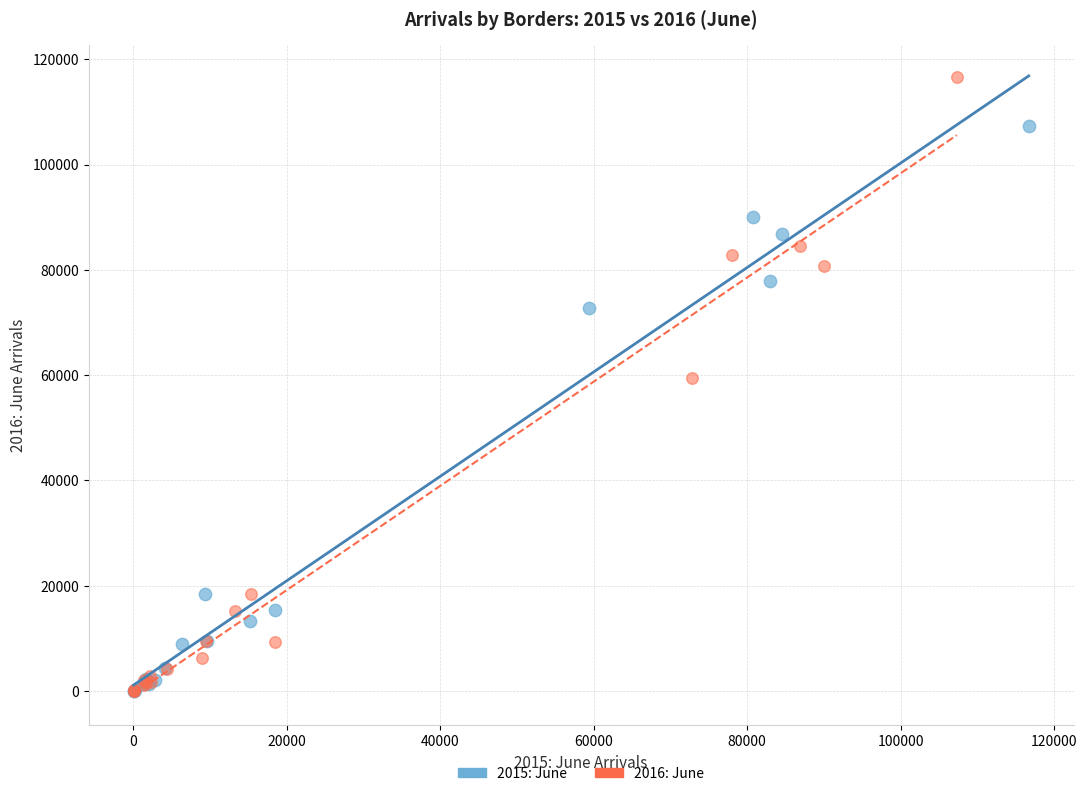

Which series contains the highest Y value?

2016: June